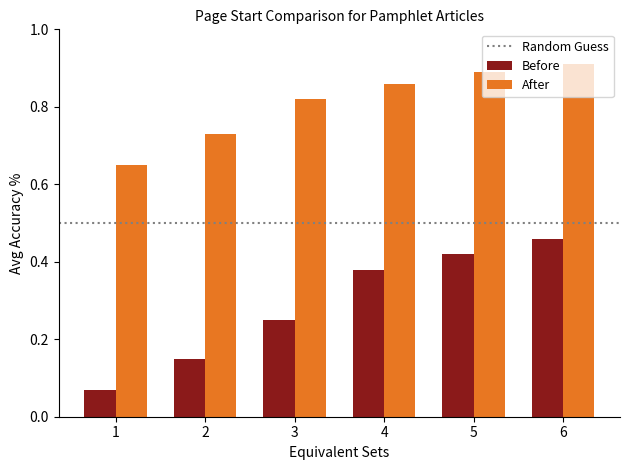

What is the difference between the second highest and minimum values in the Before series?

35